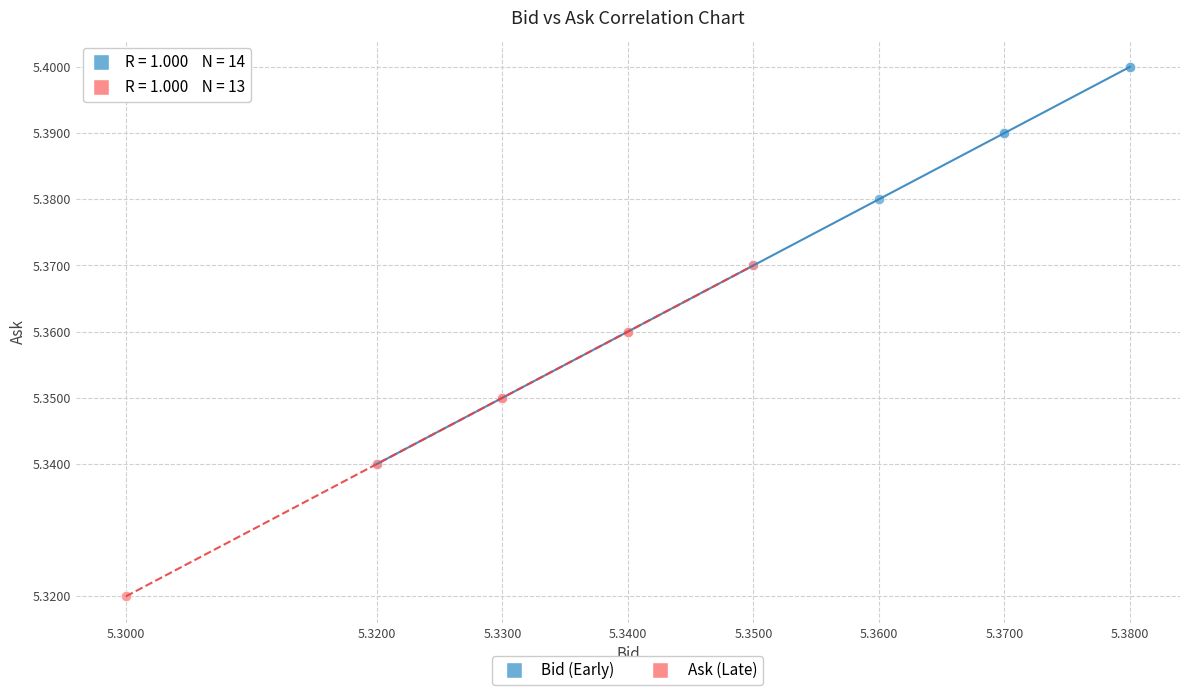

Which series reaches the minimum Y coordinate?

Ask (Late)